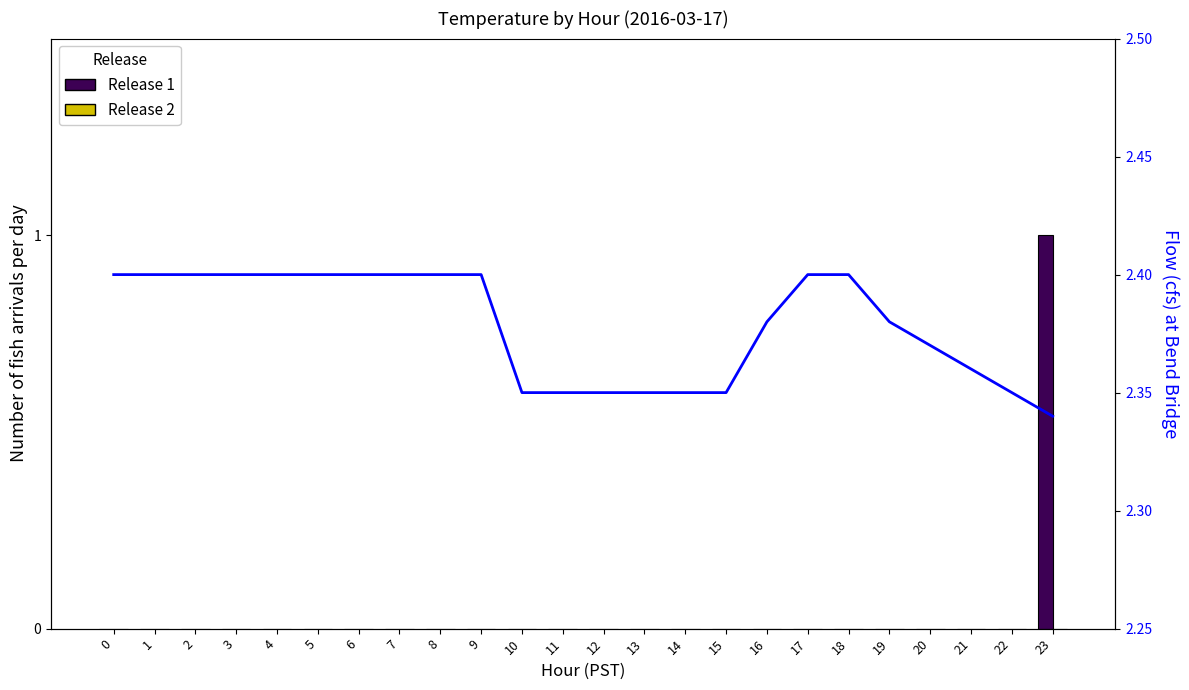

Is the value of Release 2 at 3 greater than the value of Release 1 at 13?

No